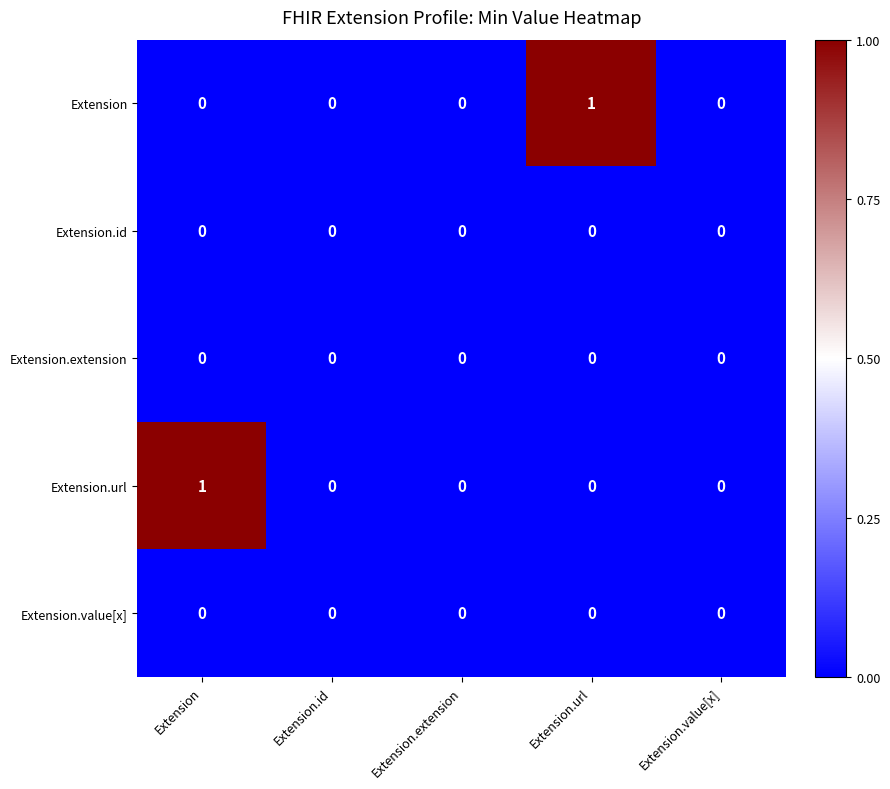

How many distinct data groups are displayed?

5